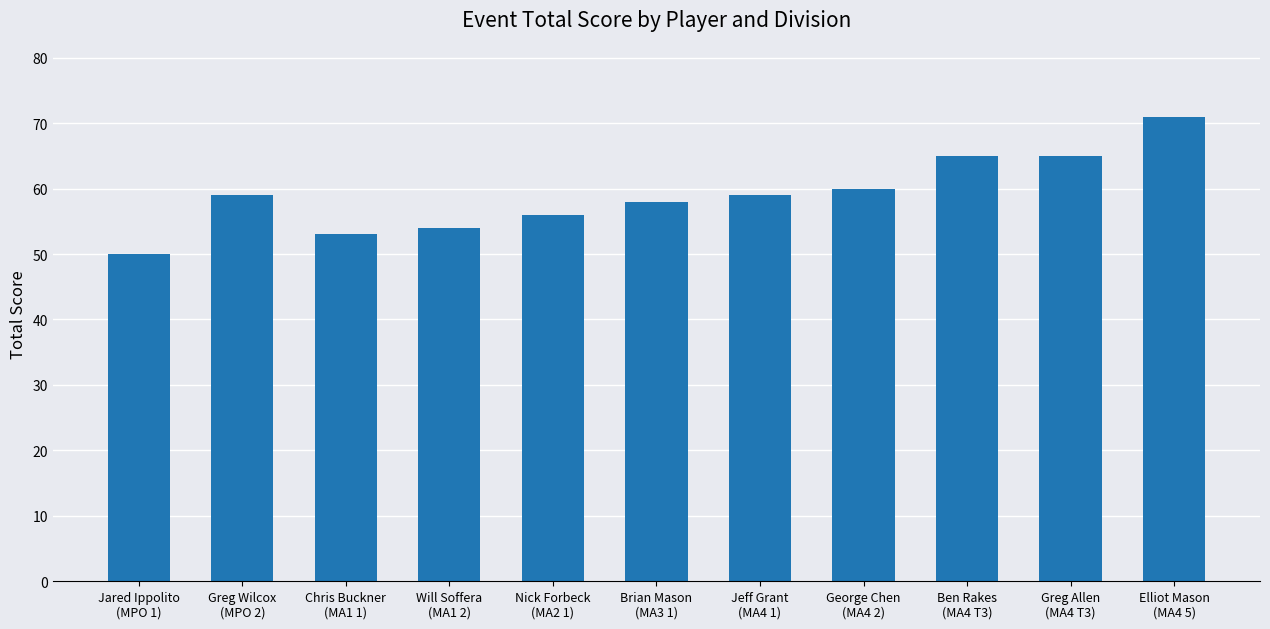

What is the difference between the maximum and minimum values?

21